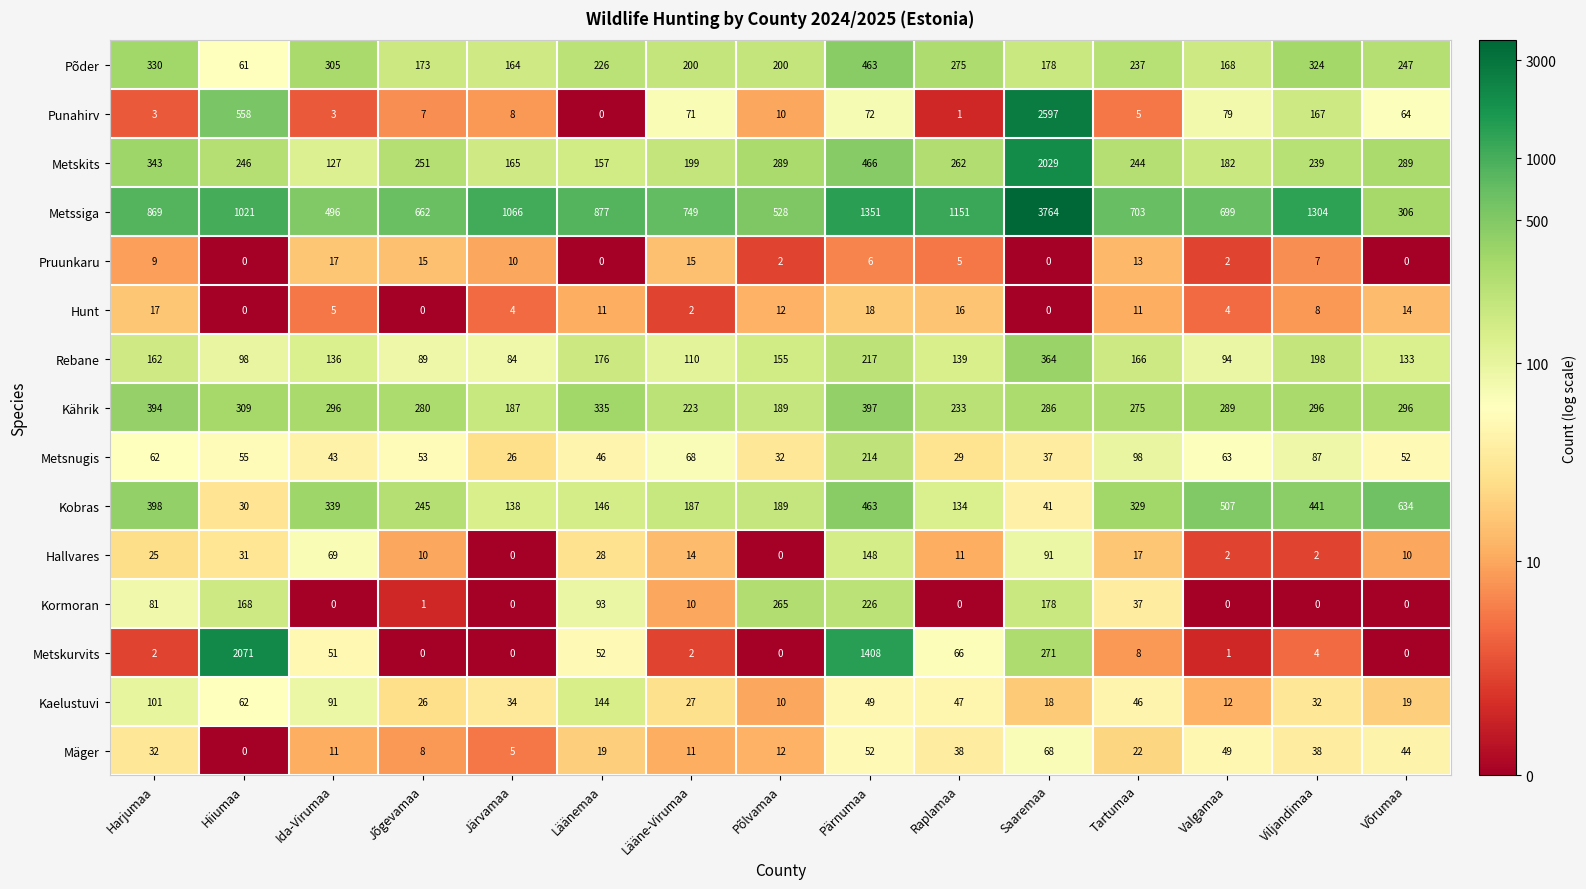

Which category has the highest value across all series?

Saaremaa